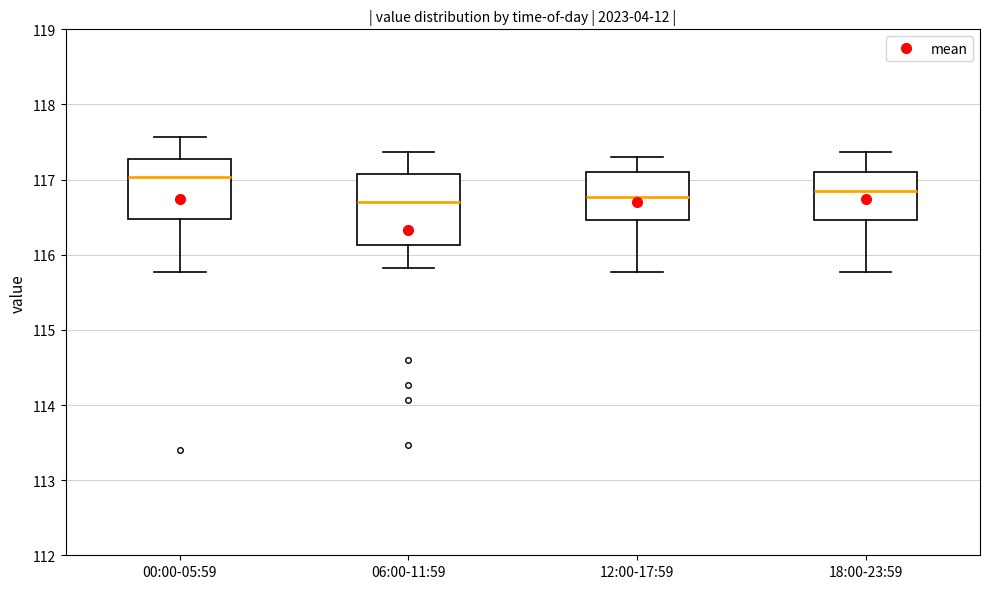

Reading left to right, read every box against the y-axis: the position of its median line, the range the box covers, and the ends of its whiskers. The values are not printed on the chart, so give them approximately, as read against the axis.

00:00-05:59: median 117.0, box 116.5 to 117.3, whiskers 115.8 to 117.6
06:00-11:59: median 116.7, box 116.1 to 117.1, whiskers 115.8 to 117.4
12:00-17:59: median 116.8, box 116.5 to 117.1, whiskers 115.8 to 117.3
18:00-23:59: median 116.9, box 116.5 to 117.1, whiskers 115.8 to 117.4